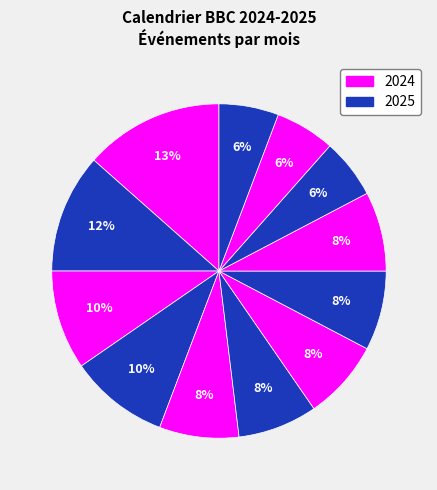

Count the number of slices in the pie.

12